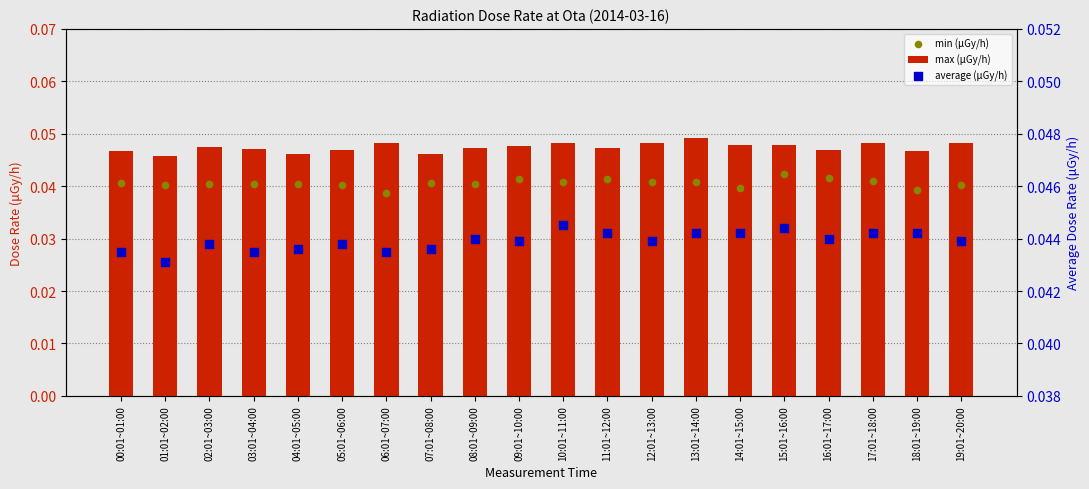

At which category is the sum across all series the highest?

15:01~16:00